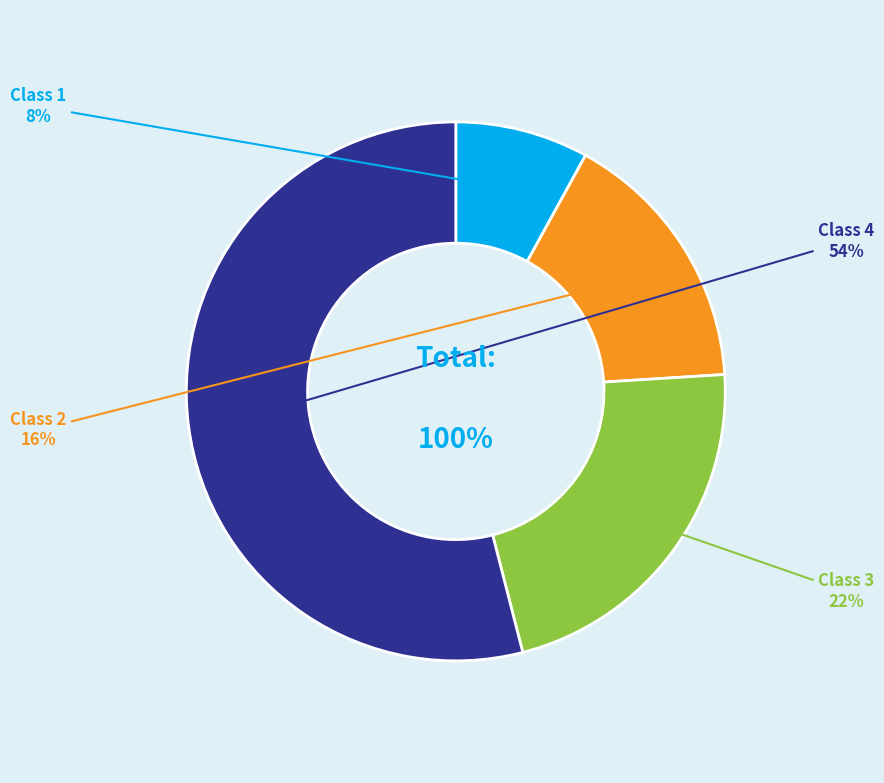

To the nearest percent, what portion does Class 2 represent?

16%